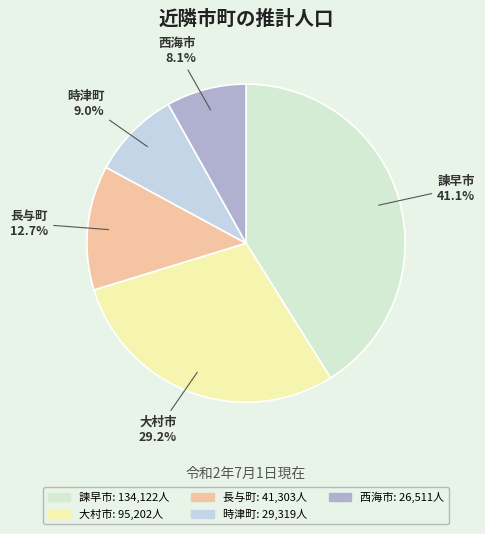

To the nearest percent, what is the difference between the 諫早市 and 時津町 slice percentages?

32%